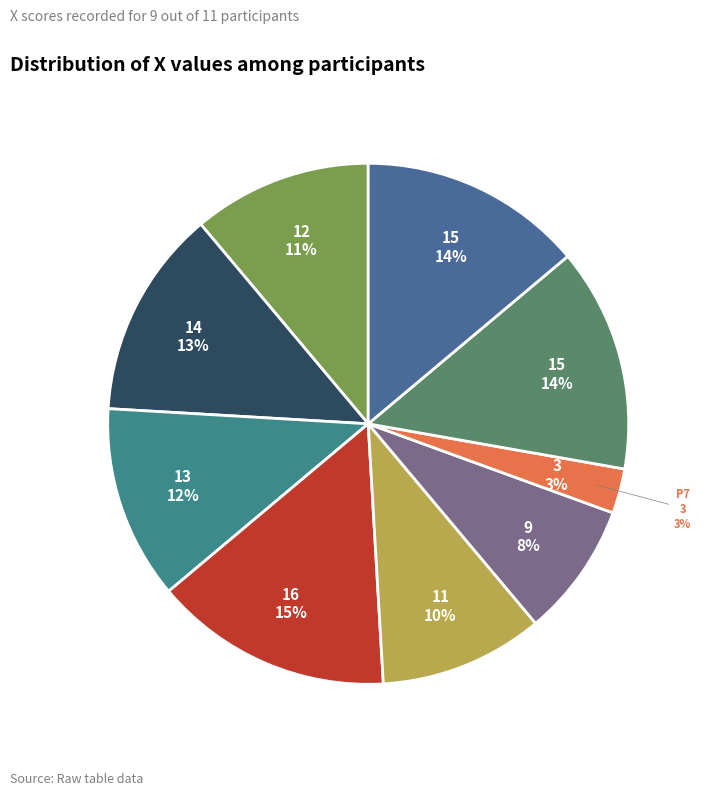

What is the change in value from 3 to 4?

+3